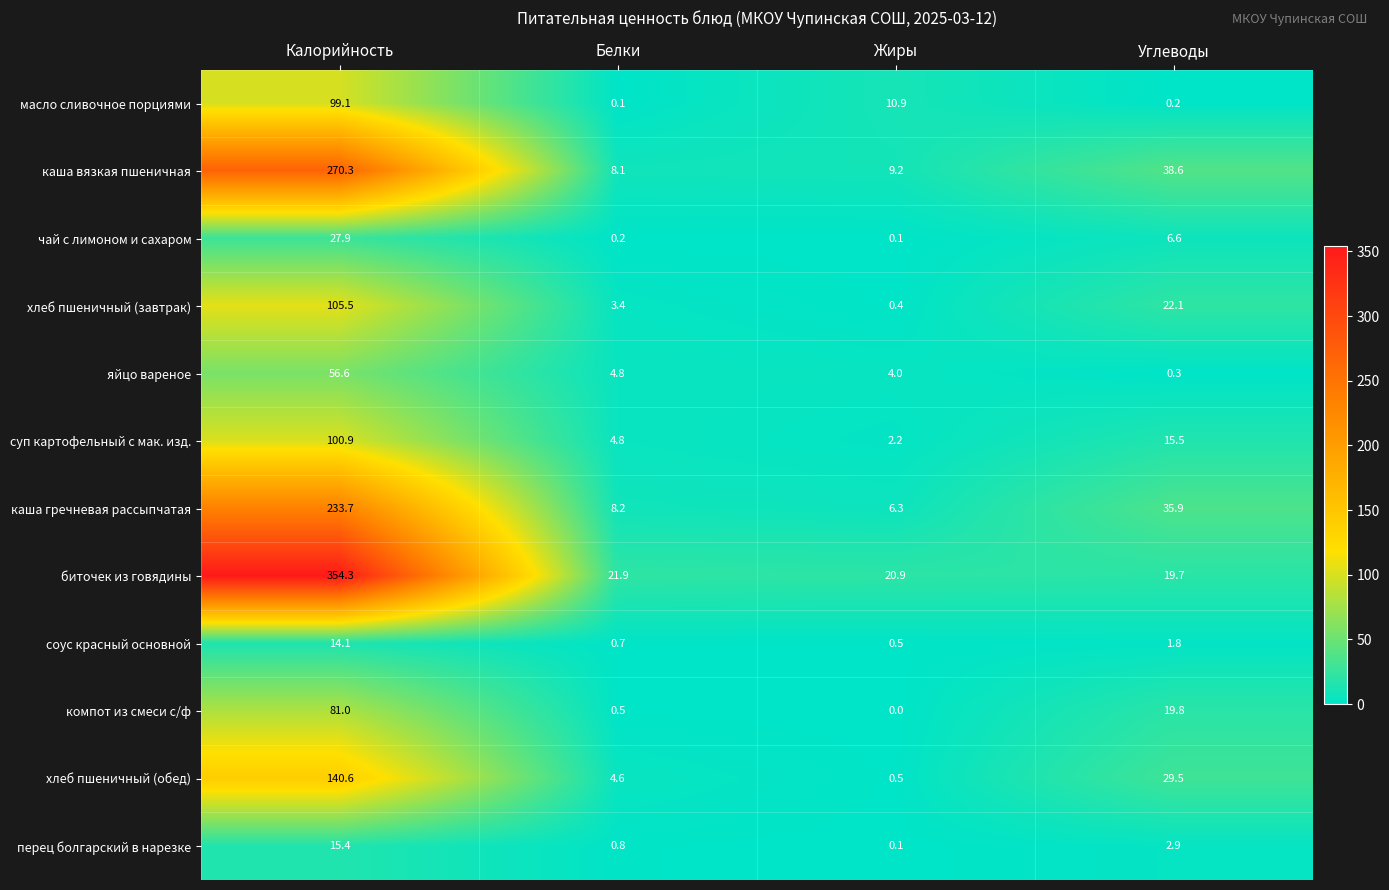

True or false: масло сливочное порциями has a value of 28.5 at Калорийность.

False